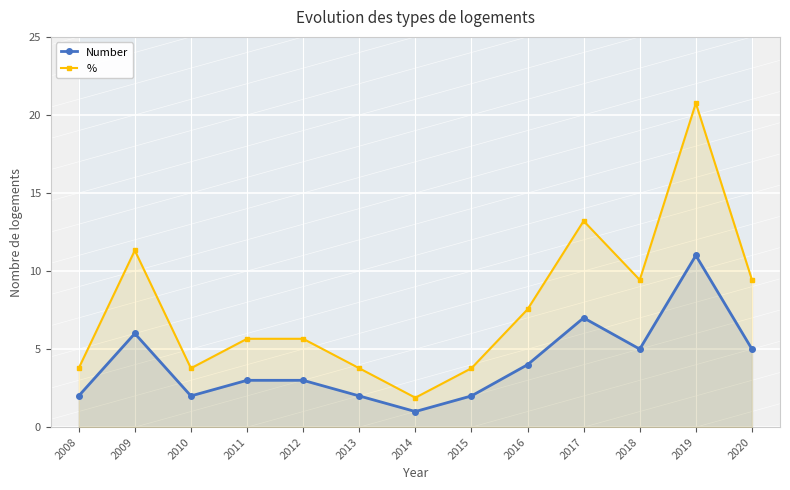

What is the total value across all series at 2013?

5.8